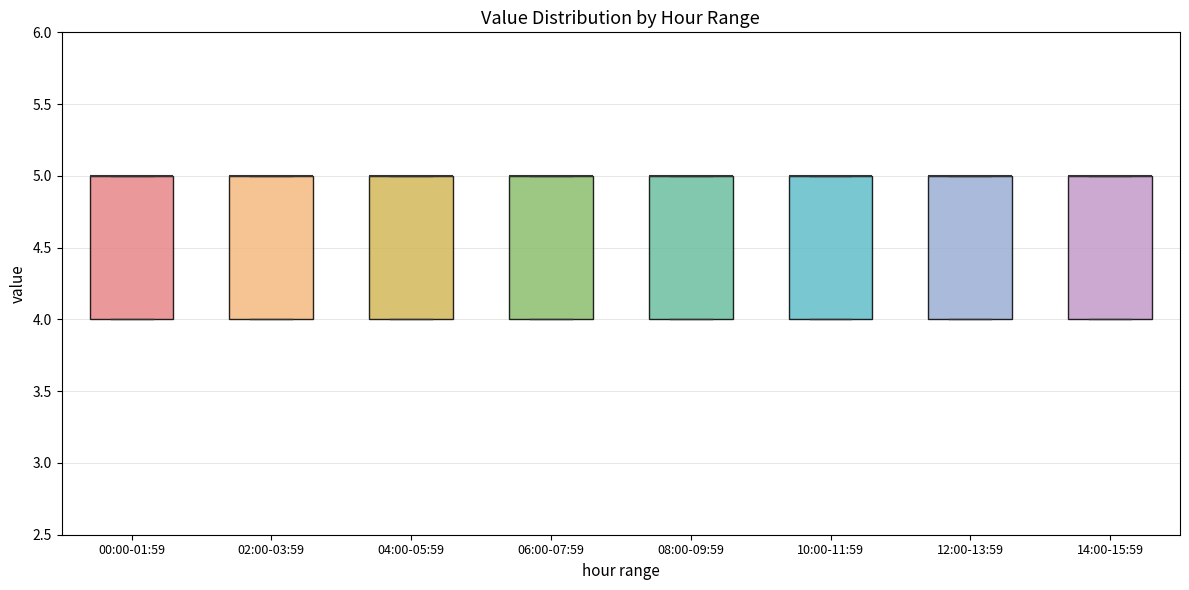

Reading left to right, read every box against the y-axis: the position of its median line, the range the box covers, and the ends of its whiskers. The values are not printed on the chart, so give them approximately, as read against the axis.

00:00-01:59: median 5 (drawn on the box's upper edge), box 4 to 5, whiskers 4 to 5
02:00-03:59: median 5 (drawn on the box's upper edge), box 4 to 5, whiskers 4 to 5
04:00-05:59: median 5 (drawn on the box's upper edge), box 4 to 5, whiskers 4 to 5
06:00-07:59: median 5 (drawn on the box's upper edge), box 4 to 5, whiskers 4 to 5
08:00-09:59: median 5 (drawn on the box's upper edge), box 4 to 5, whiskers 4 to 5
10:00-11:59: median 5 (drawn on the box's upper edge), box 4 to 5, whiskers 4 to 5
12:00-13:59: median 5 (drawn on the box's upper edge), box 4 to 5, whiskers 4 to 5
14:00-15:59: median 5 (drawn on the box's upper edge), box 4 to 5, whiskers 4 to 5